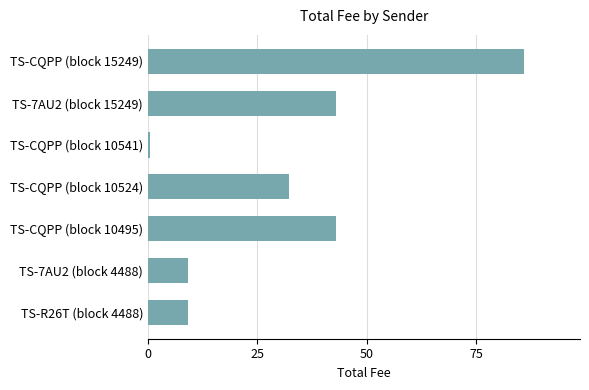

Is it true that the value at TS-R26T (block 4488) is 12.2?

False